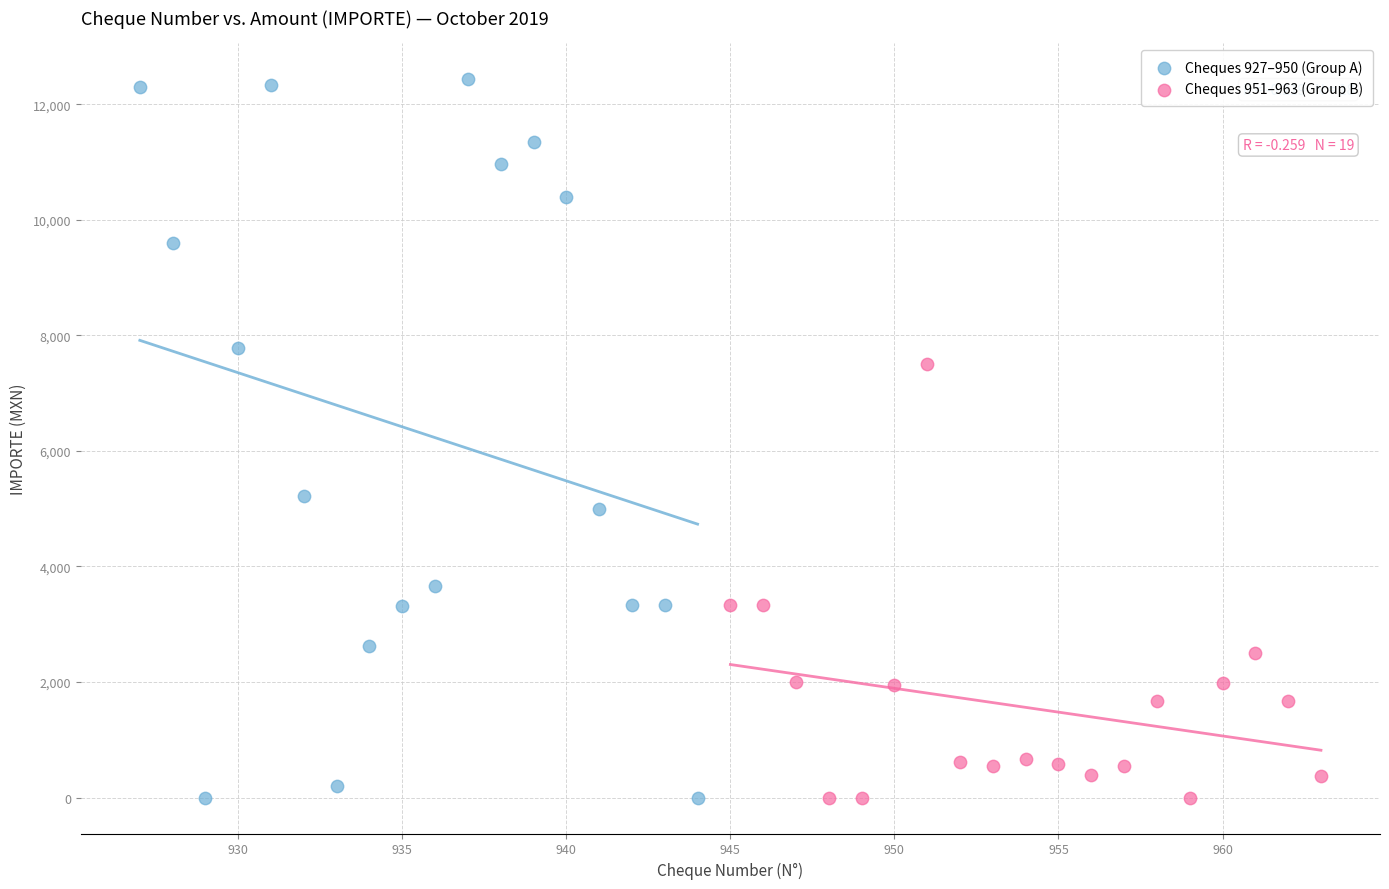

Which series contains the highest Y value?

Cheques 927–950 (Group A)